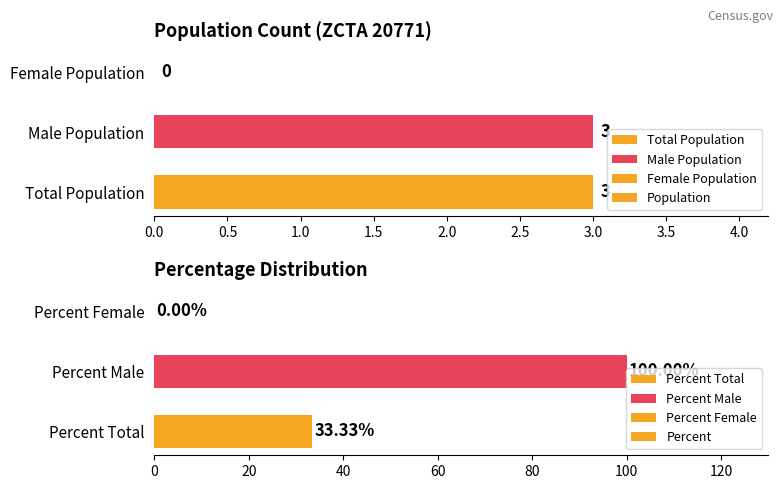

Does the chart contain any negative values?

No